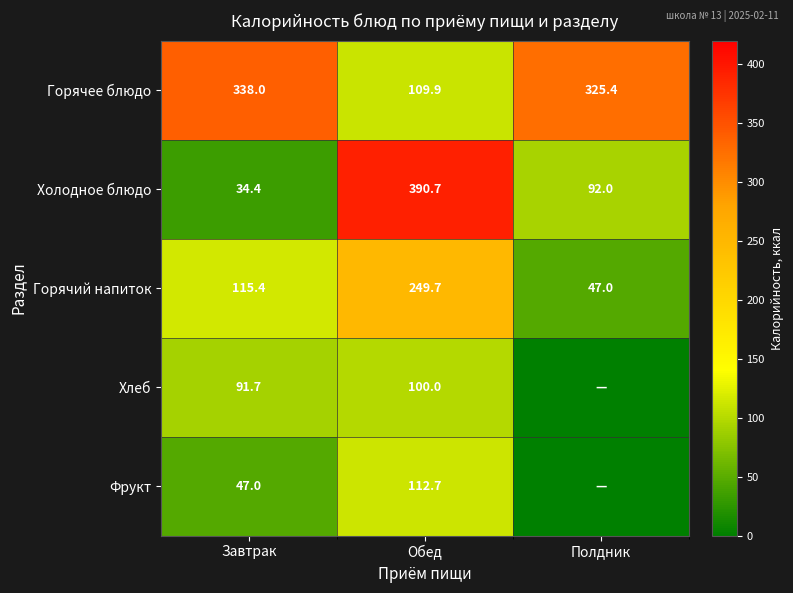

Which category has the lowest value across all series?

Полдник